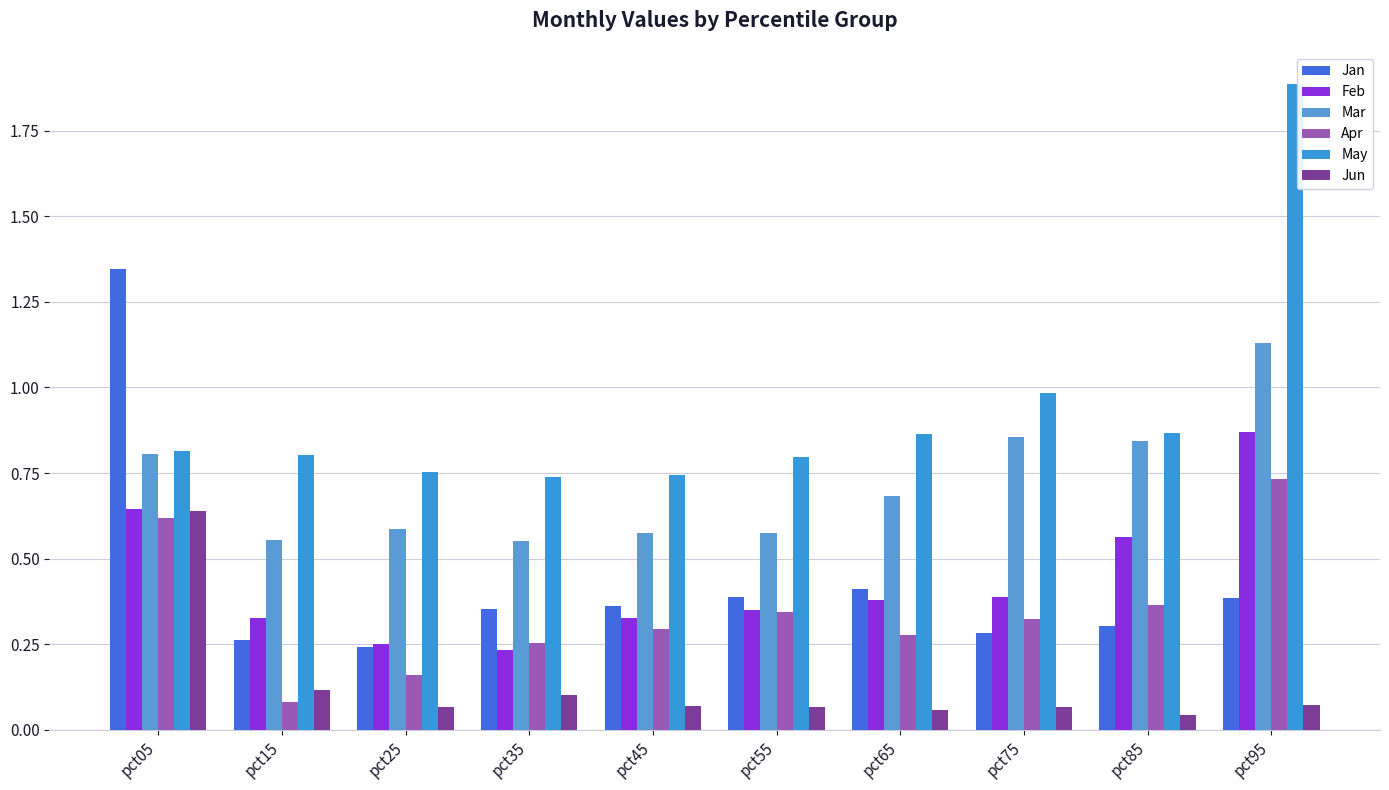

What are all the series names shown in the legend?

Jan, Feb, Mar, Apr, May, Jun